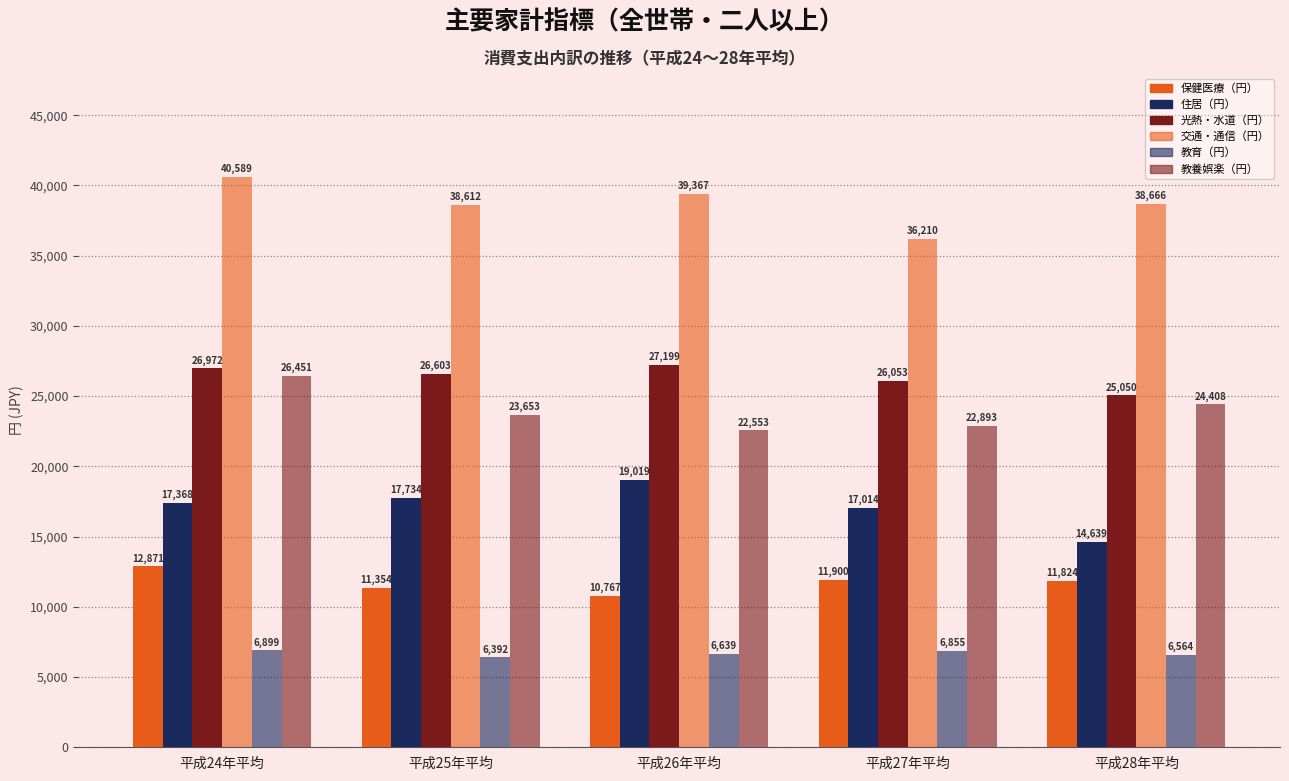

How many values in the 教育（円） series are below 6639?

2